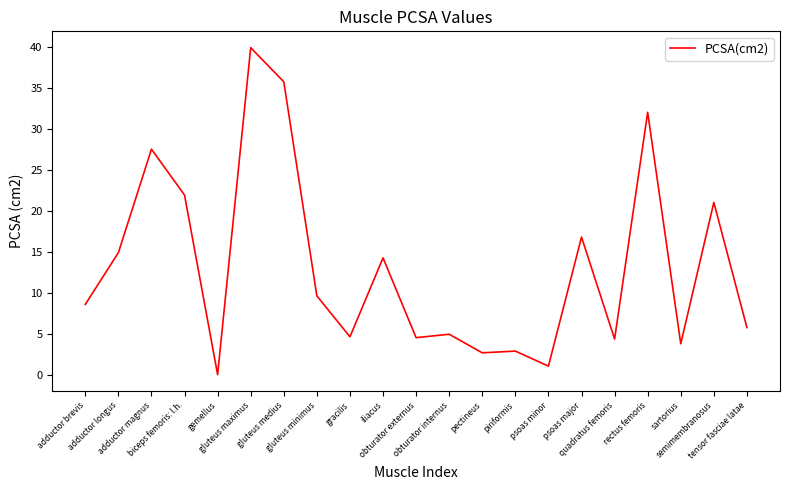

What is the maximum value shown in the chart?

39.9